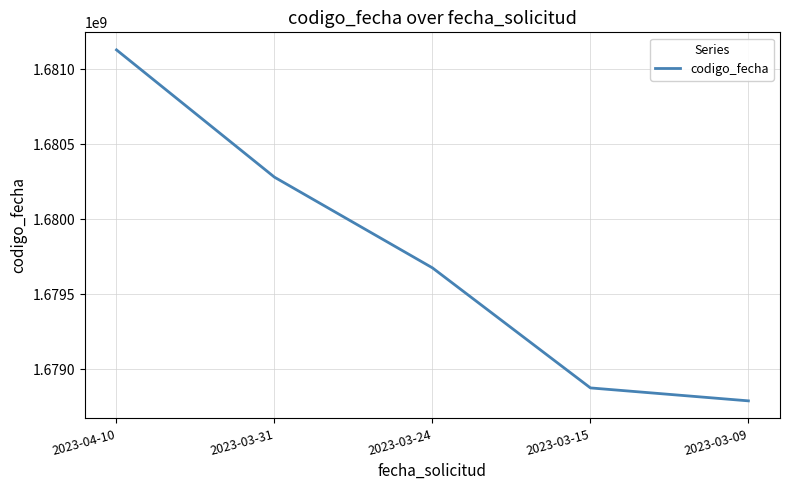

The chart shows a value of 1678875938 at 2023-03-15. True or false?

True